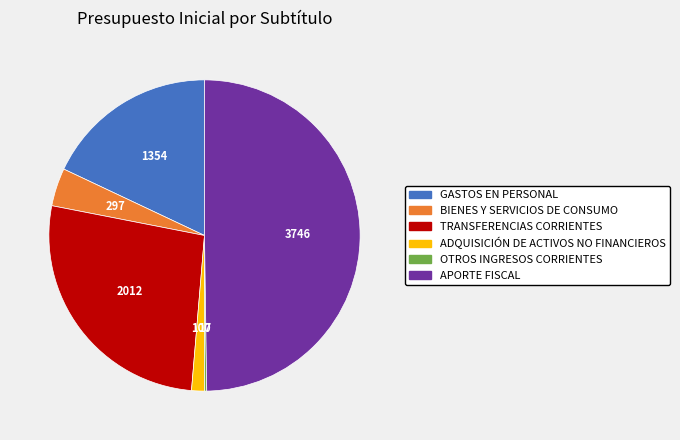

Approximately how many times larger is the value at TRANSFERENCIAS CORRIENTES compared to ADQUISICIÓN DE ACTIVOS NO FINANCIEROS?

20.0